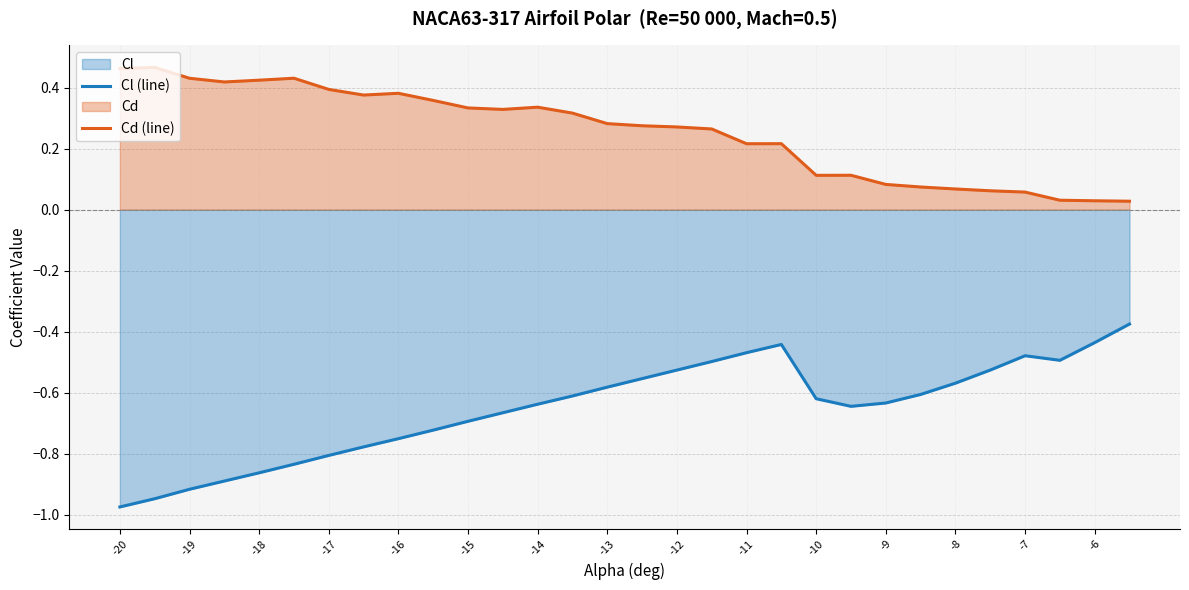

Which series has the widest spread of values?

Cl (line)